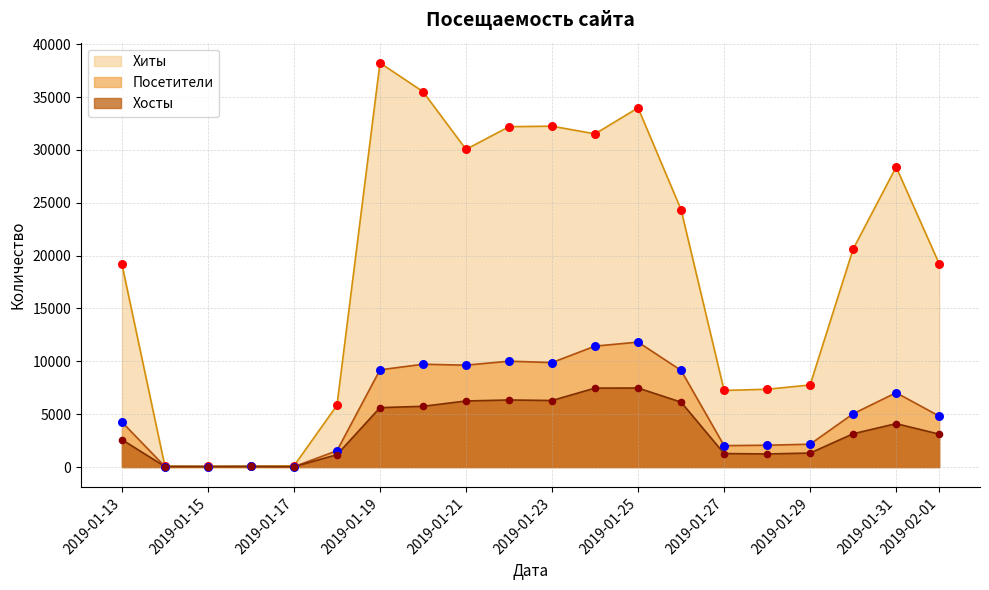

At how many categories does at least one series exceed 16209?

12